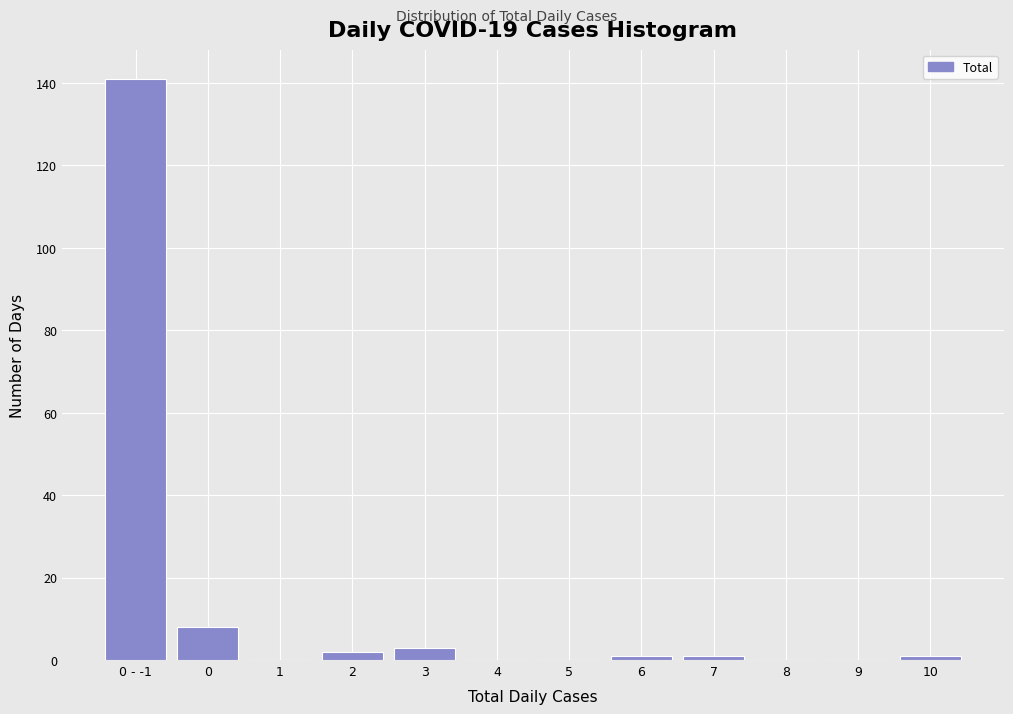

Reading left to right, transcribe all the data shown in this chart.

0 - -1=141	0=8	1=0	2=2	3=3	4=0	5=0	6=1	7=1	8=0	9=0	10=1